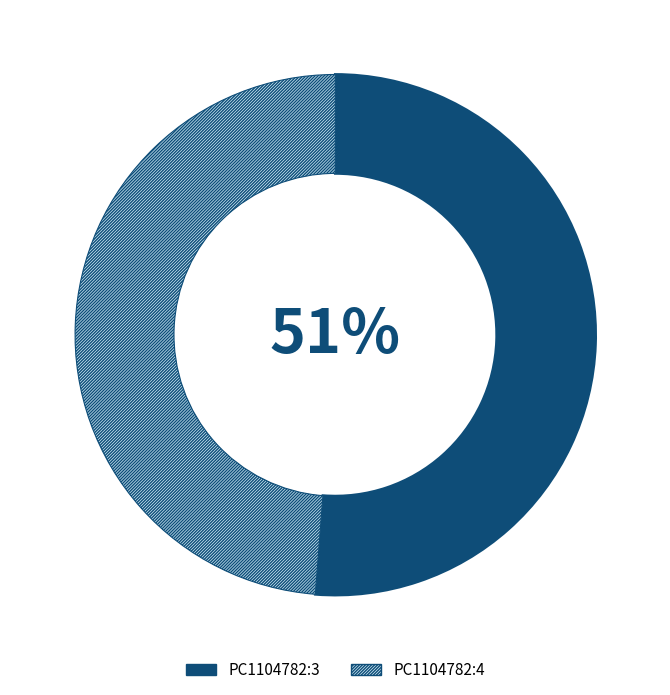

How many slices are in this pie chart?

2